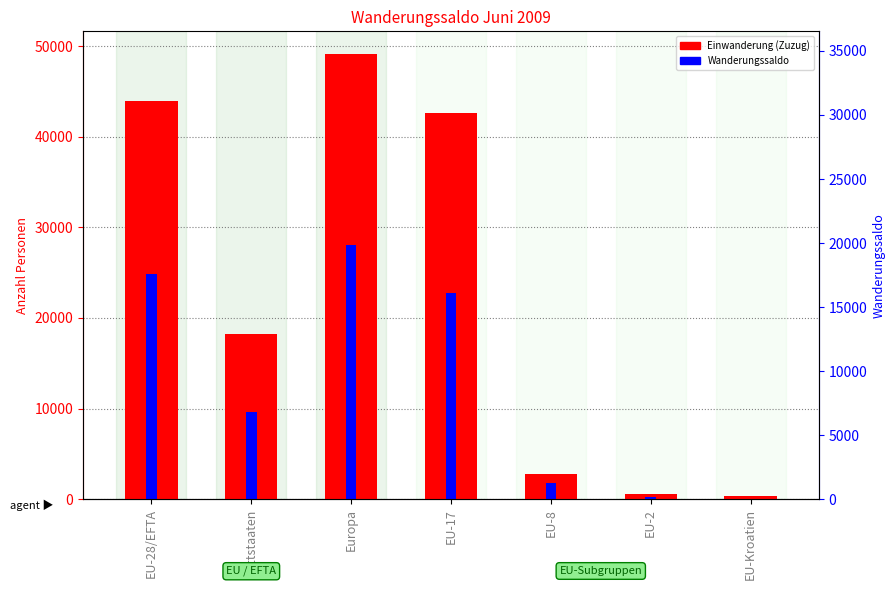

Is the value of Einwanderung (Zuzug) at EU-2 greater than the value of Wanderungssaldo at EU-28/EFTA?

No